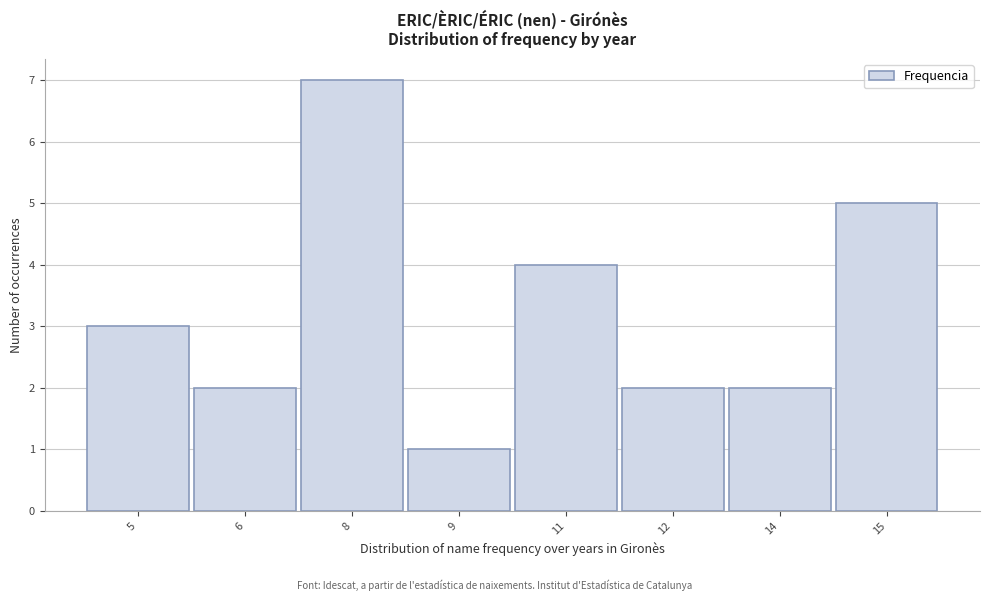

Reading left to right, list all the values displayed in this chart.

3	2	7	1	4	2	2	5